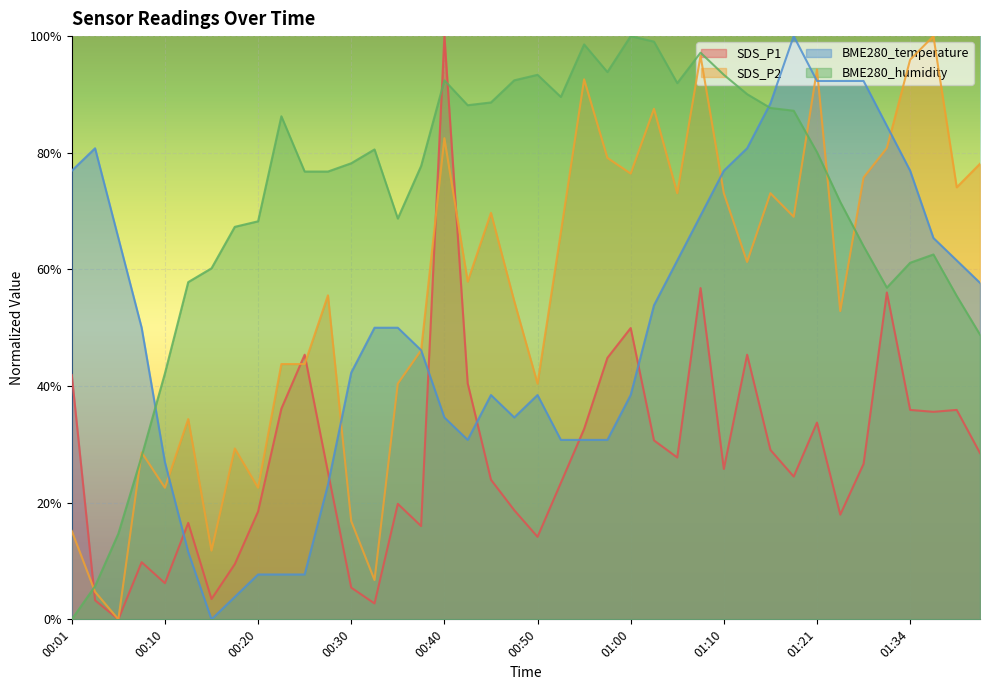

Between which two adjacent categories do SDS_P2 and BME280_temperature first intersect?

00:10 and 00:13